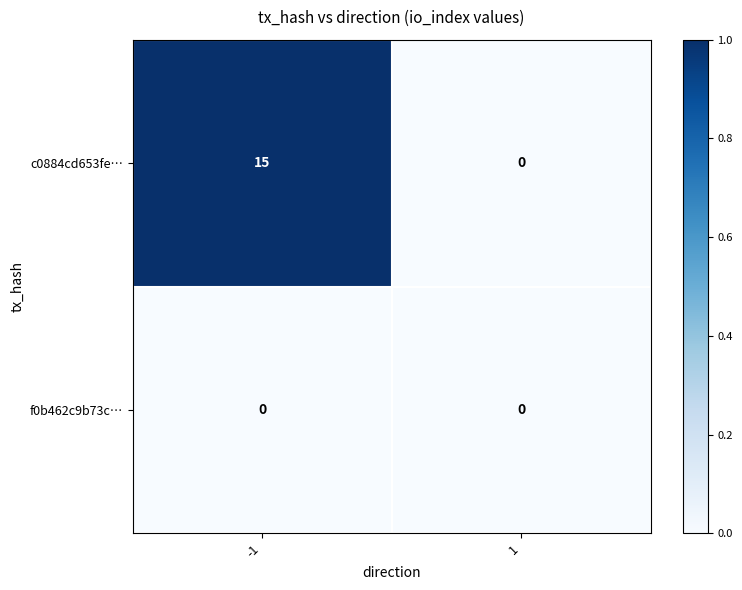

Which series has the largest total across all categories?

c0884cd653fe…